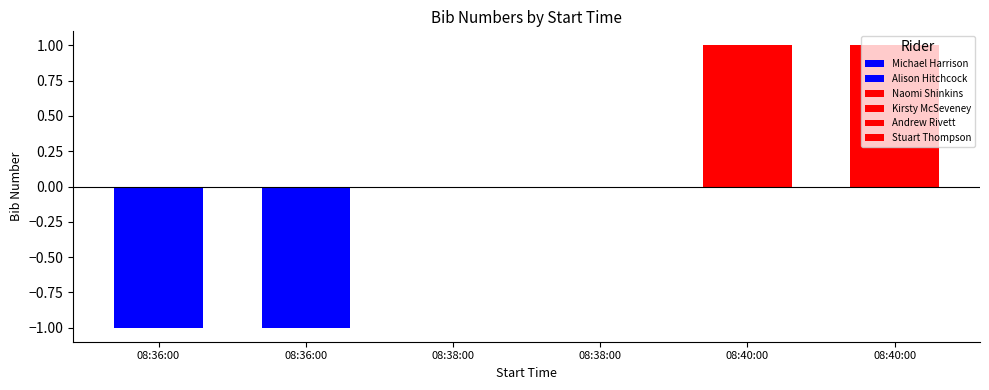

True or false: the data shows 5 at 08:40:00.

False